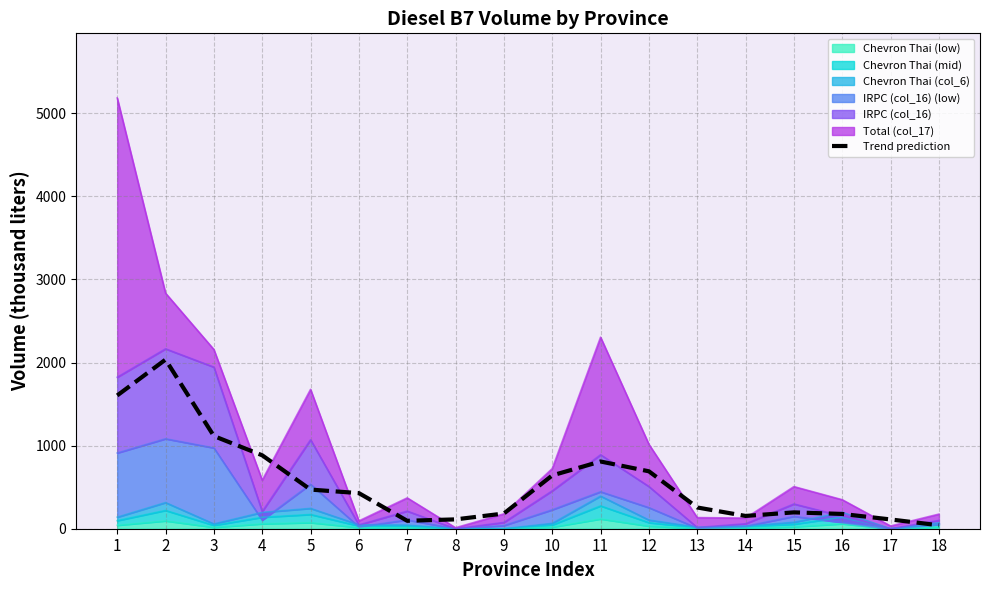

How many points are lower than both their immediate neighbors (excluding endpoints)?

2